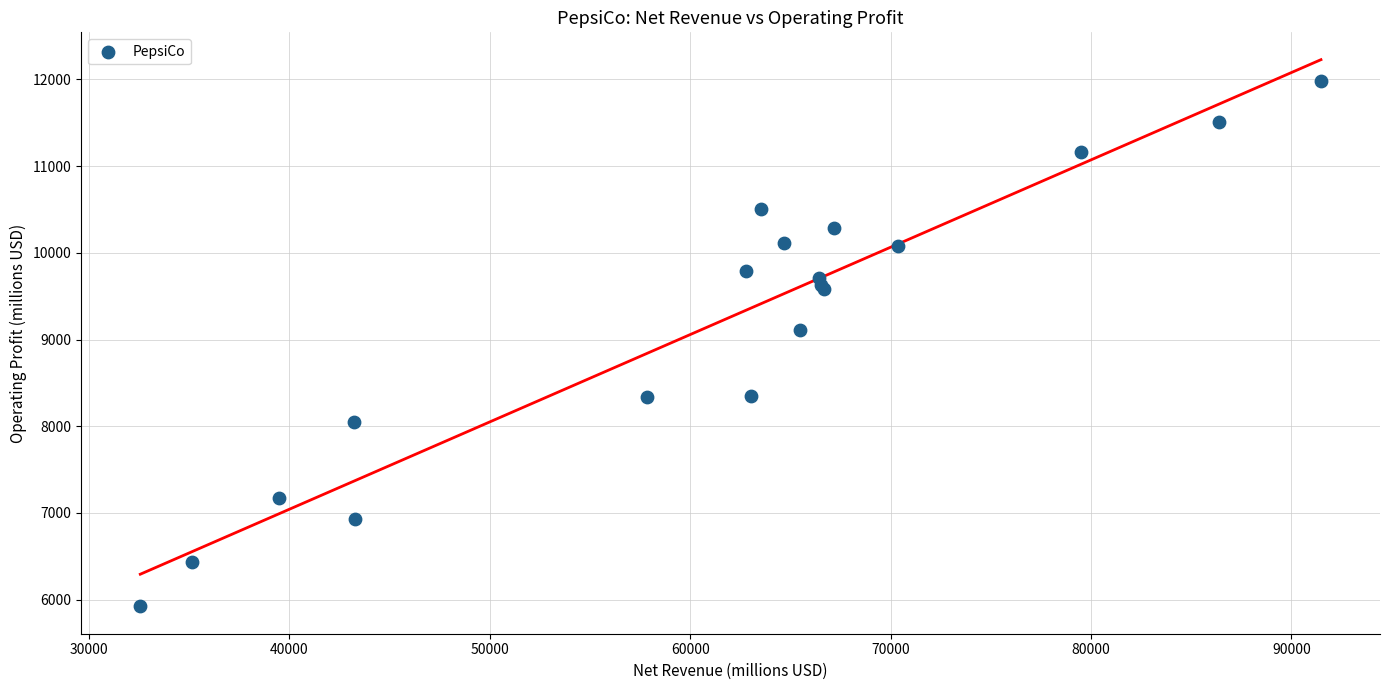

What Y value in the scatter plot is closest to 8954?

9112